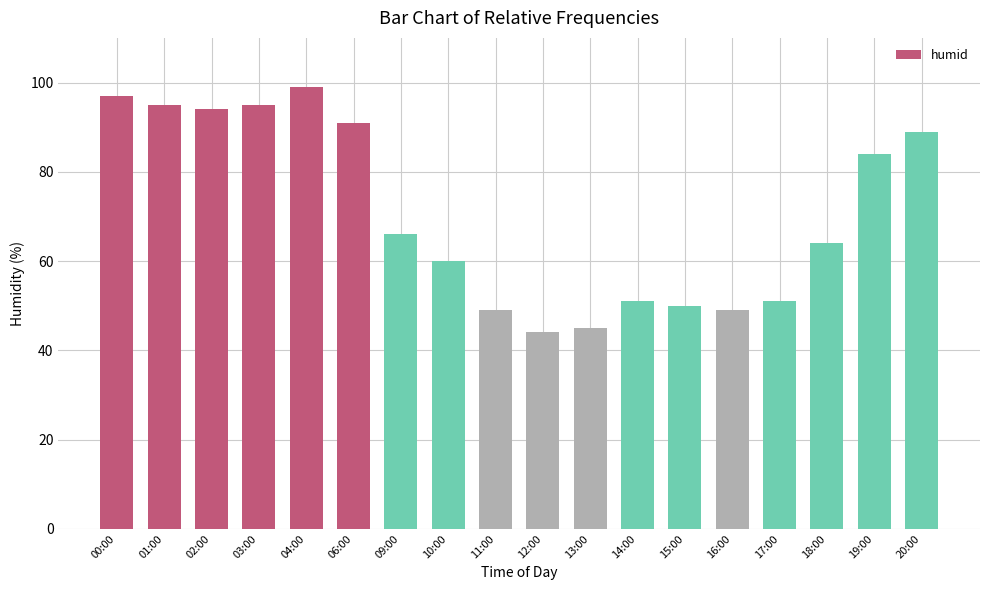

How many data points are less than 66?

9